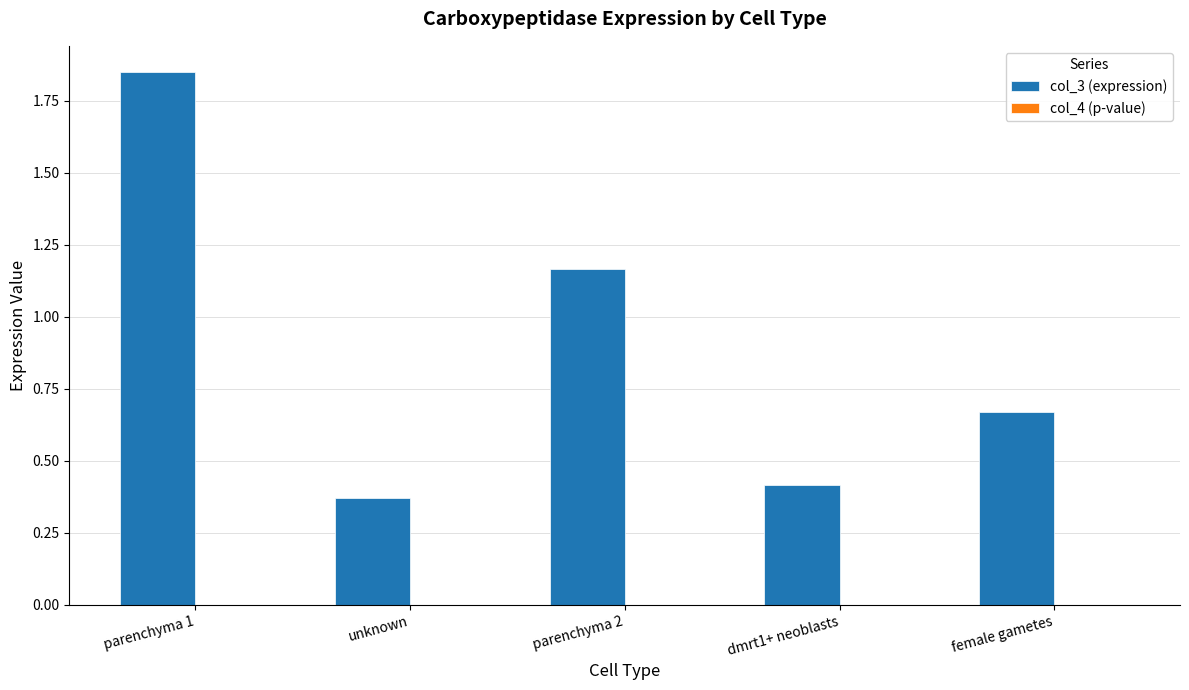

What is the sum of the col_3 (expression) values at parenchyma 1 and parenchyma 2?

3.0